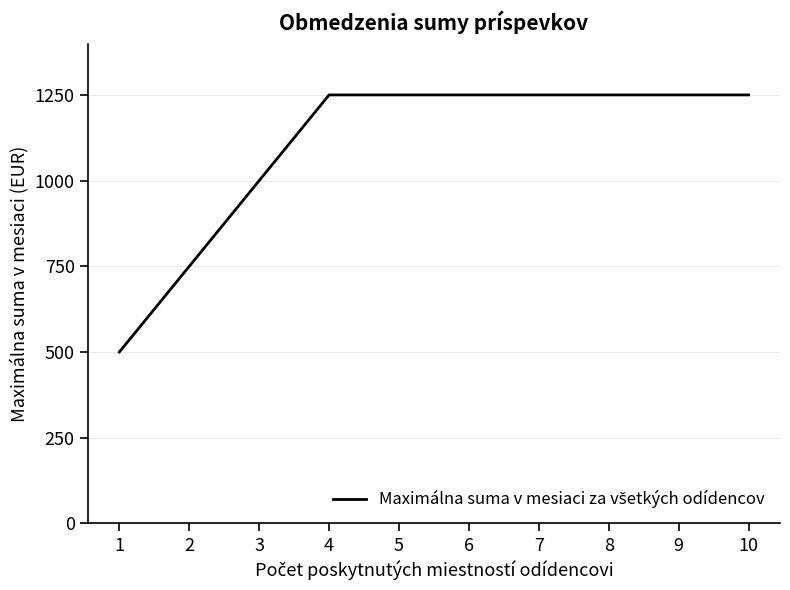

Read the value at 10.

1250